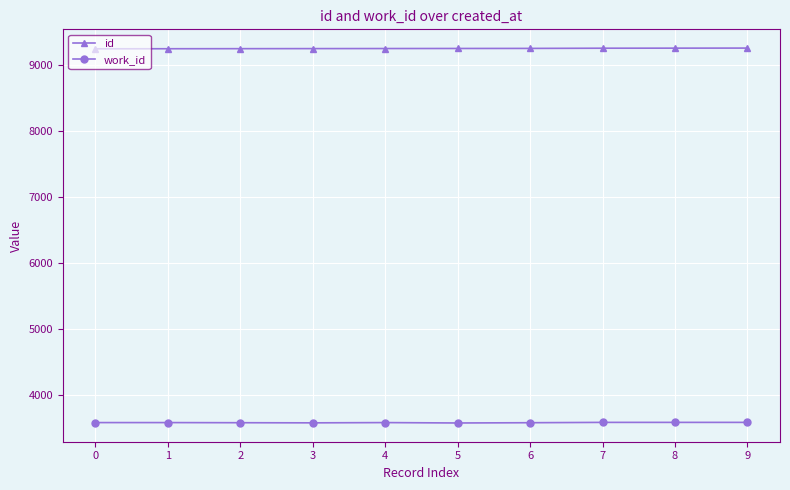

What is the spread (max minus min) of values at 7?

5680